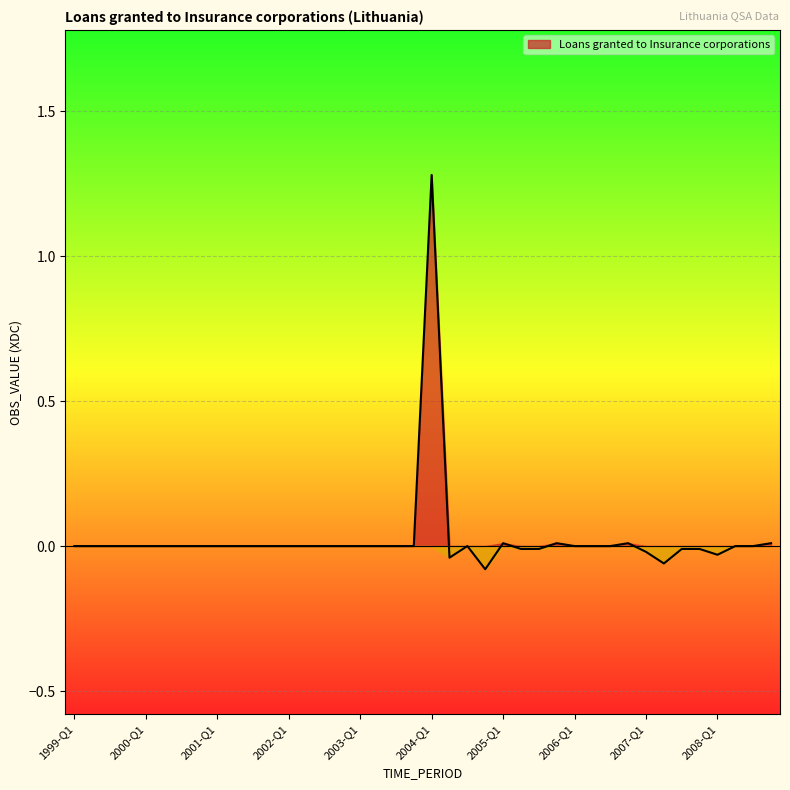

At which label does the data first exceed 0?

2004-Q1